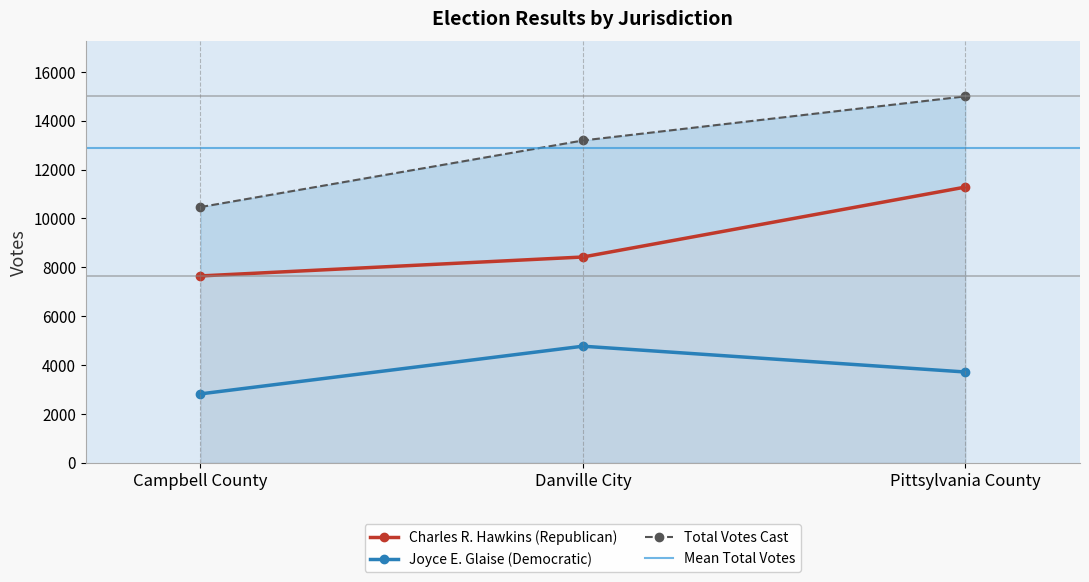

Where is Total Votes Cast nearest to the value 12731?

Danville City